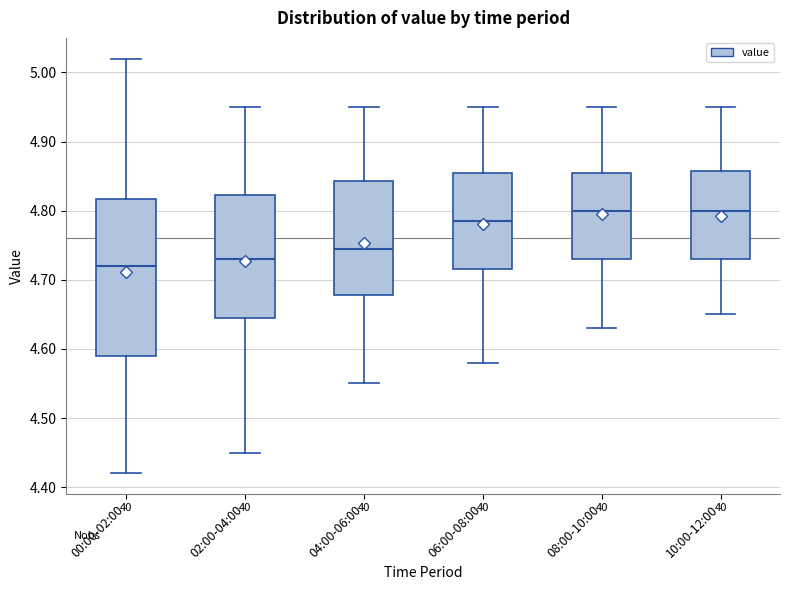

Which box's median line is the lowest?

00:00-02:00